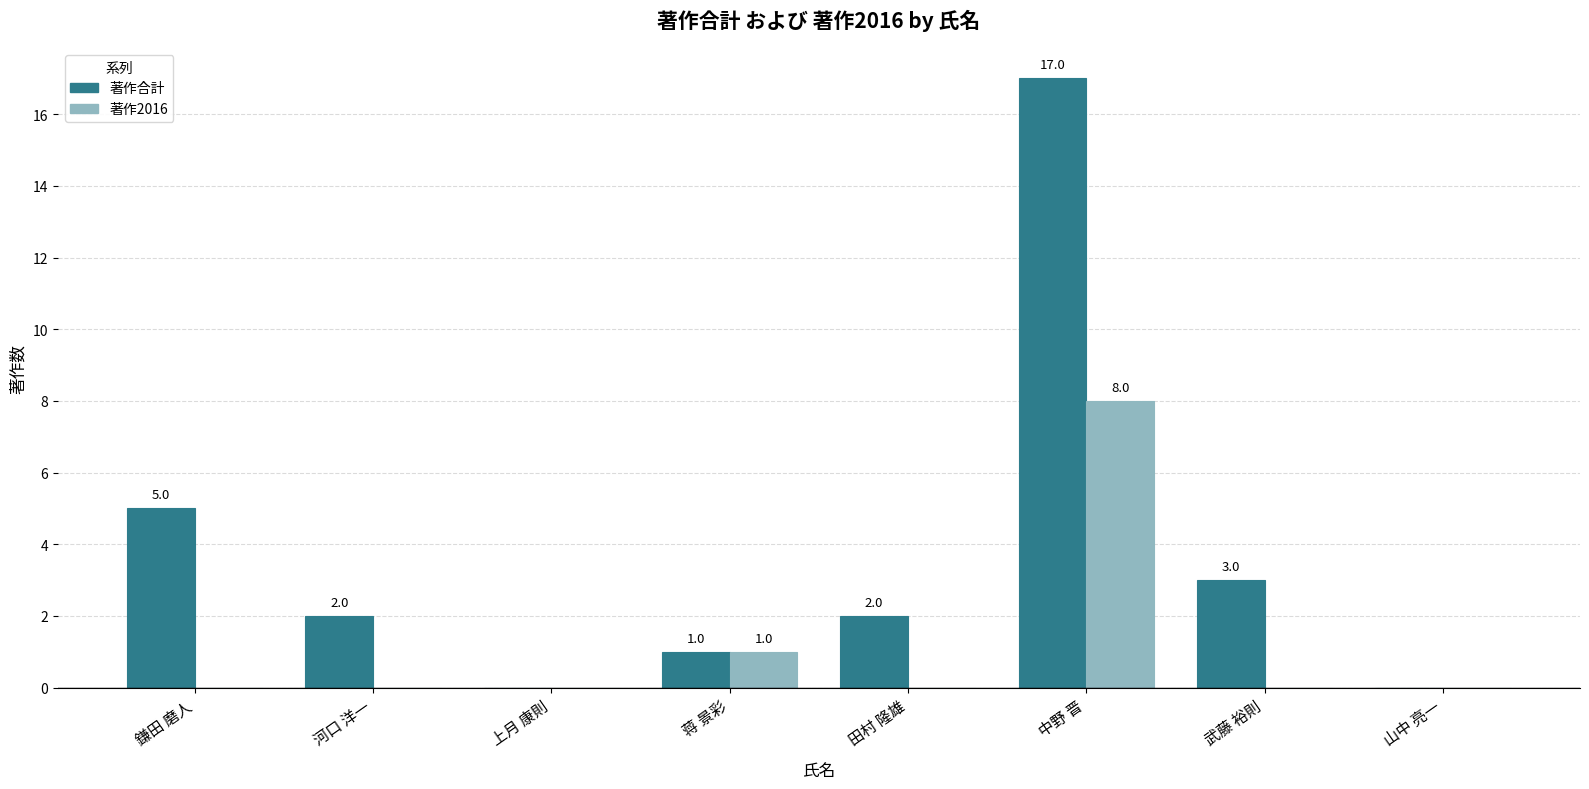

What is the sum of all 著作合計 values?

30